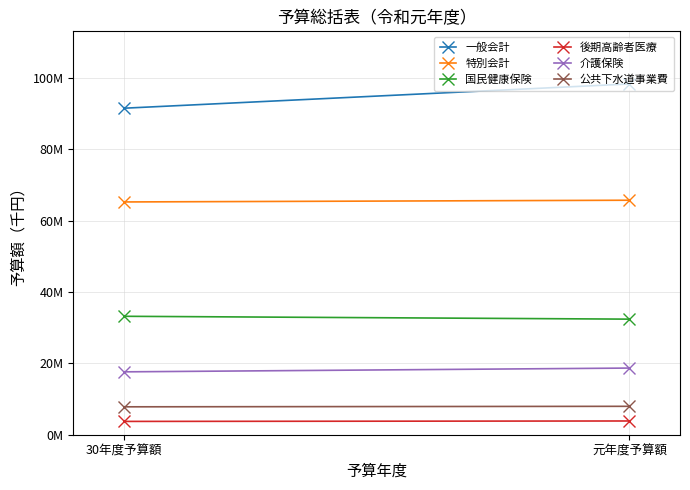

How many data points in 介護保険 are less than 18680000?

1